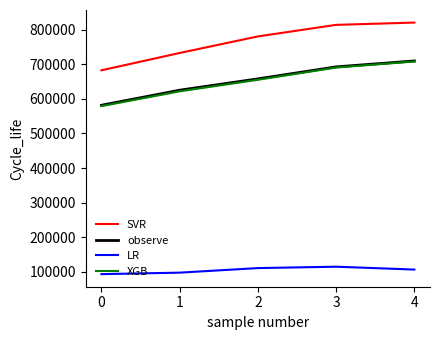

What value does the observe series have at 0?

581640